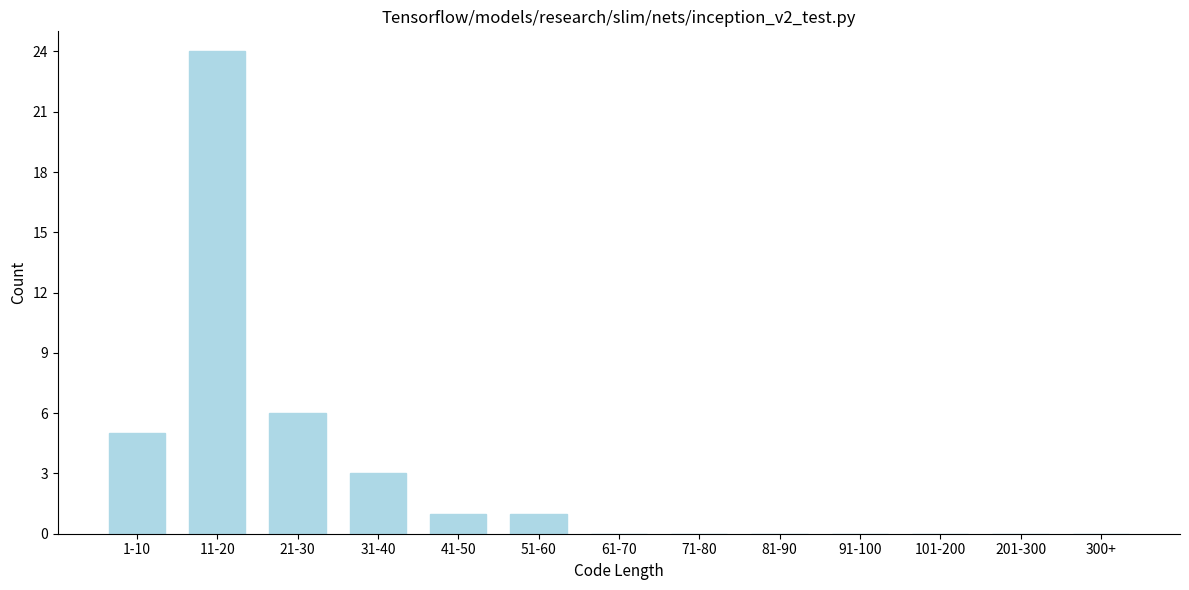

Reading left to right, list all the values displayed in this chart.

1-10=5	11-20=24	21-30=6	31-40=3	41-50=1	51-60=1	61-70=0	71-80=0	81-90=0	91-100=0	101-200=0	201-300=0	300+=0